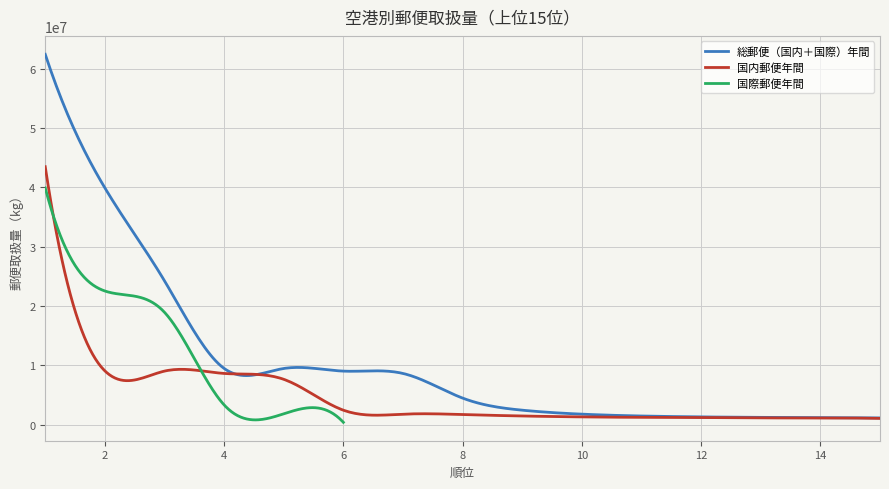

True or false: 国内郵便年間 has more than 2 interior local peaks.

True